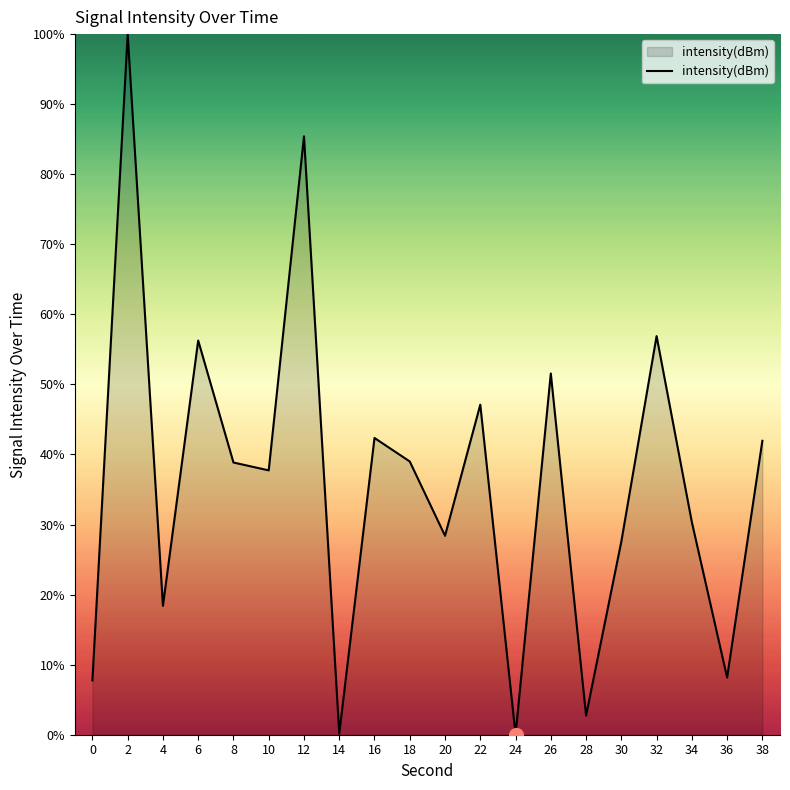

True or false: the data shows 27.6 at 30.

True